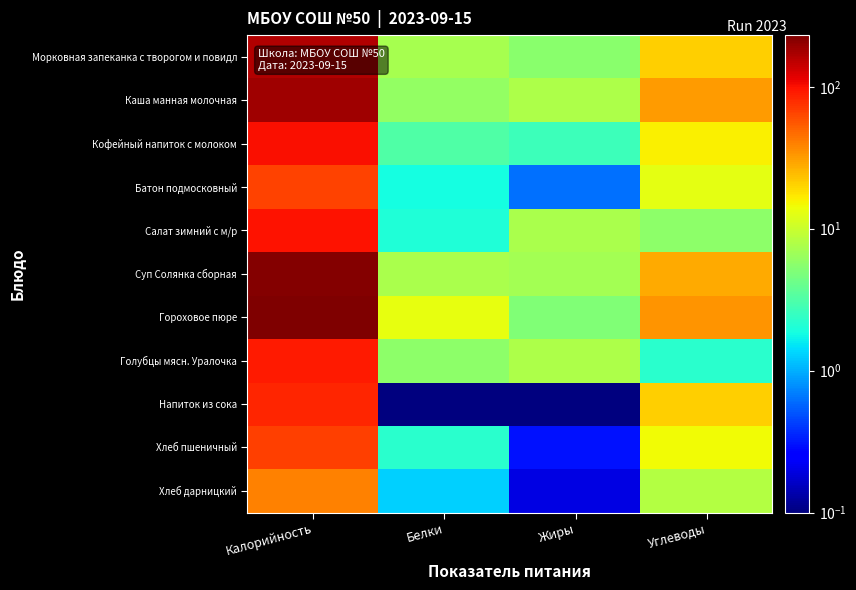

Between Углеводы and Калорийность, which is larger?

Калорийность